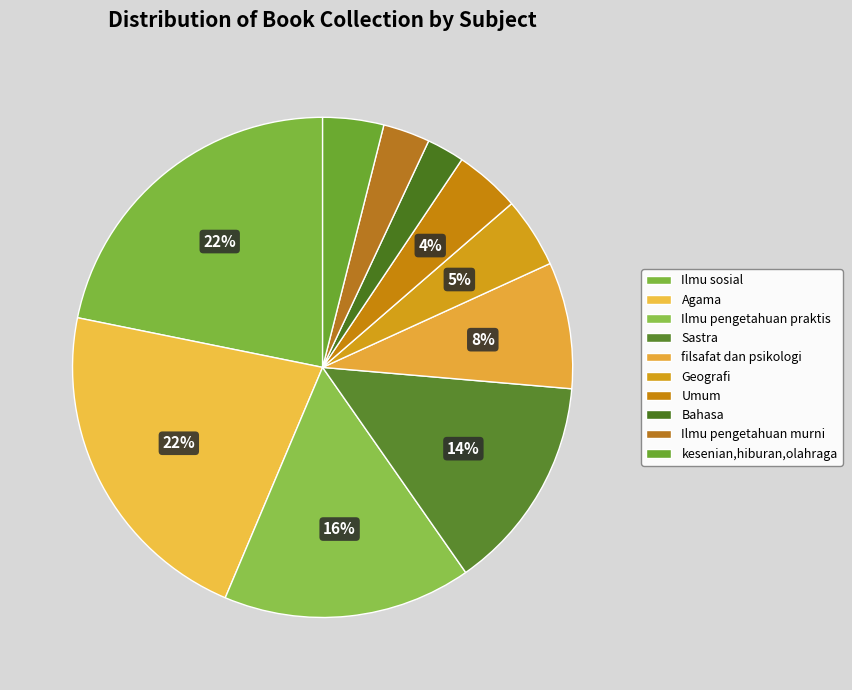

What is the largest slice in the pie chart?

Agama